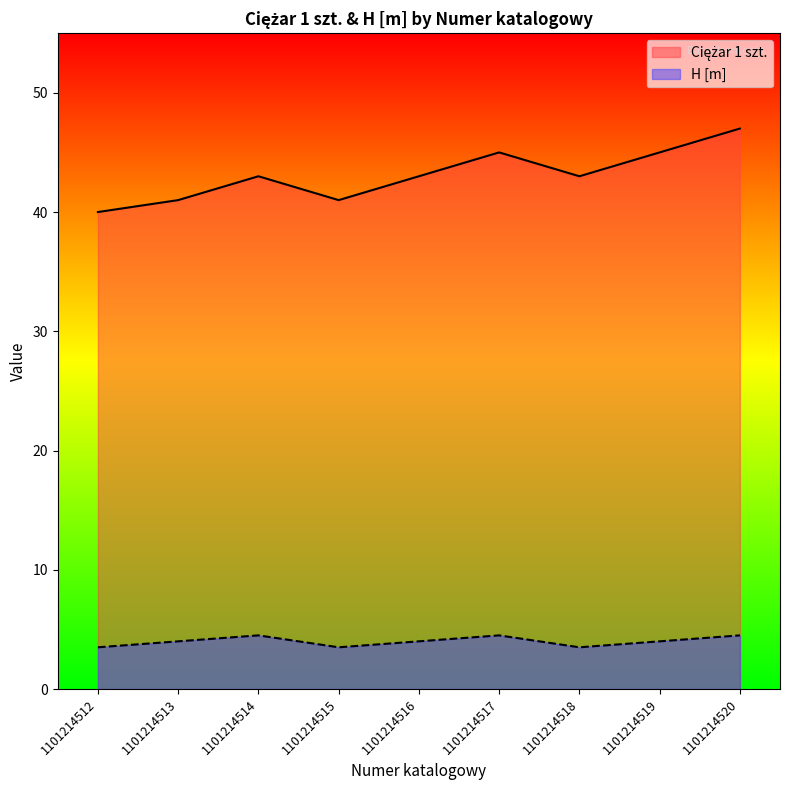

The H [m] series shows 4.5 at 1101214517. True or false?

True